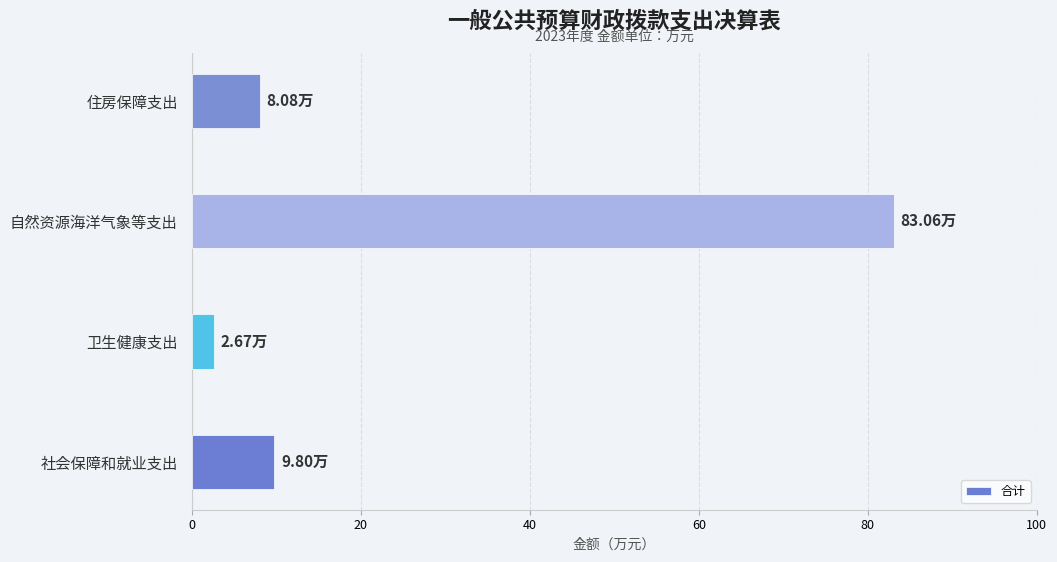

What is the maximum value shown in the chart?

83.1